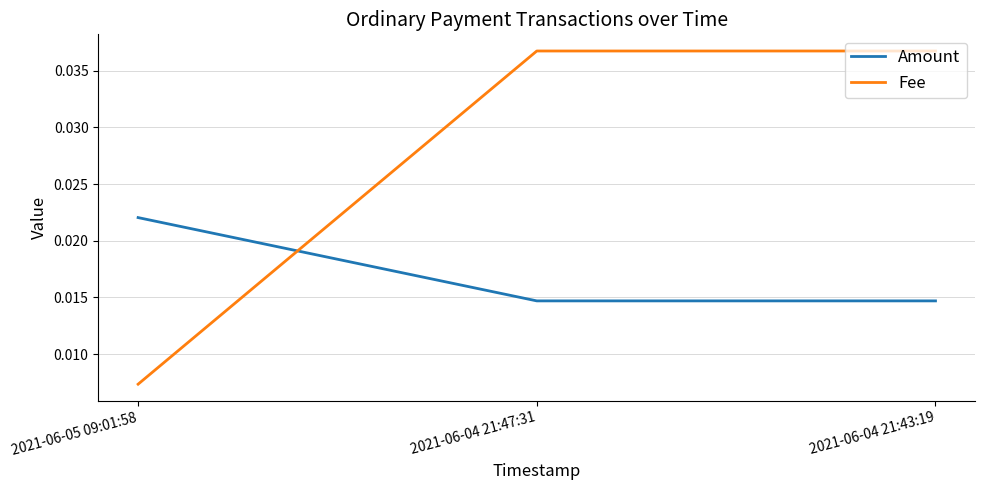

At how many categories does at least one series exceed 0?

3